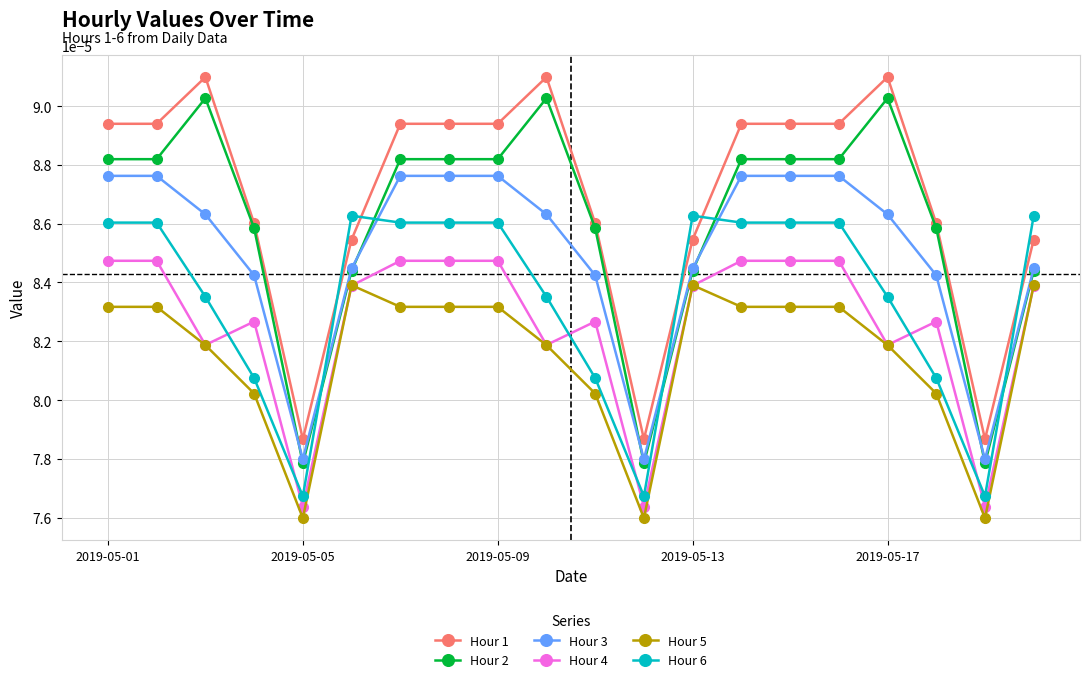

Which series has the widest spread of values?

Hour 2